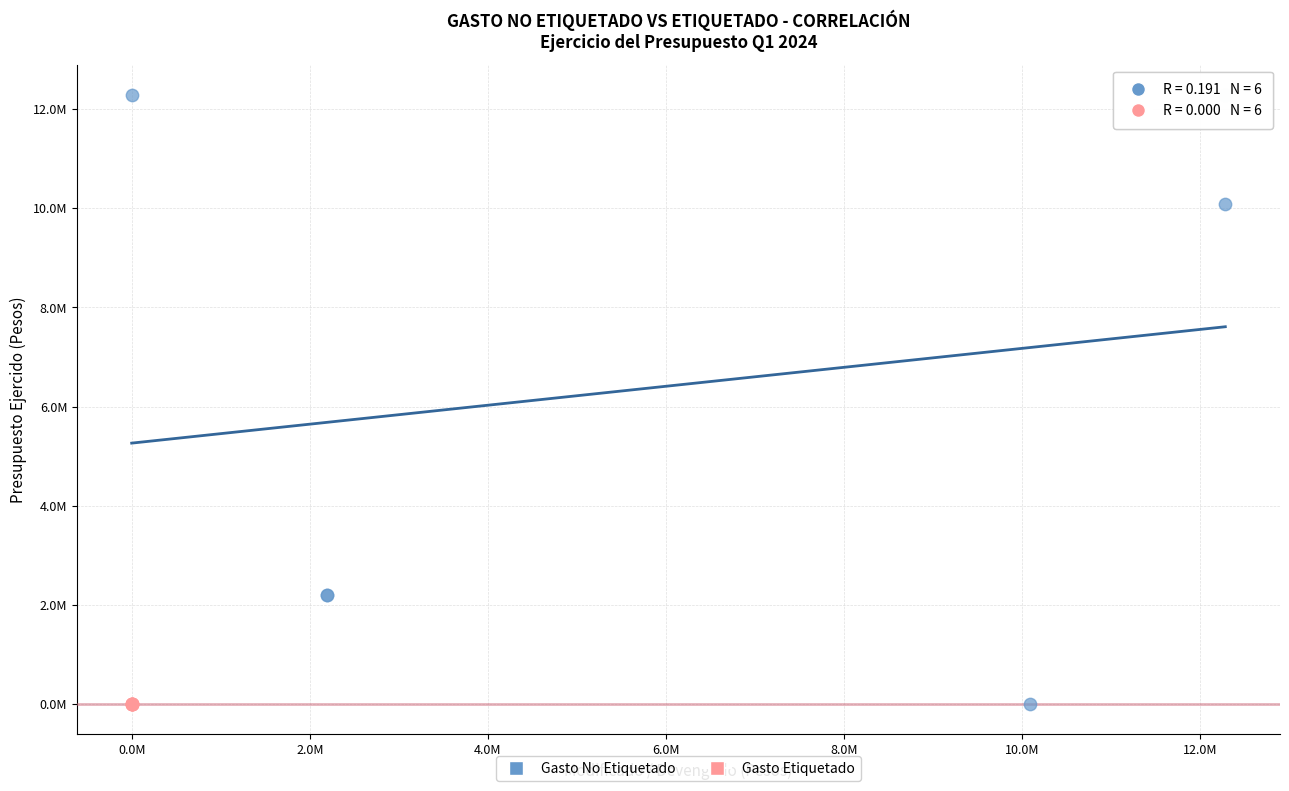

What are all the series names shown in the legend?

Gasto No Etiquetado, Gasto Etiquetado